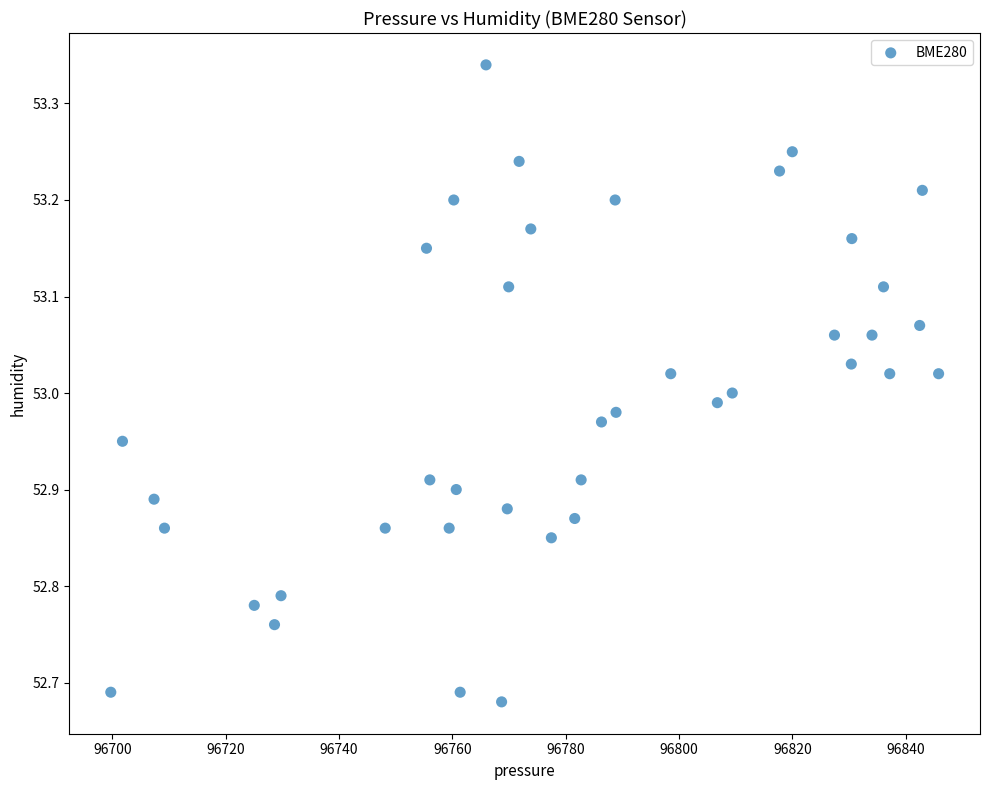

What is the range of Y values (max minus min)?

0.7